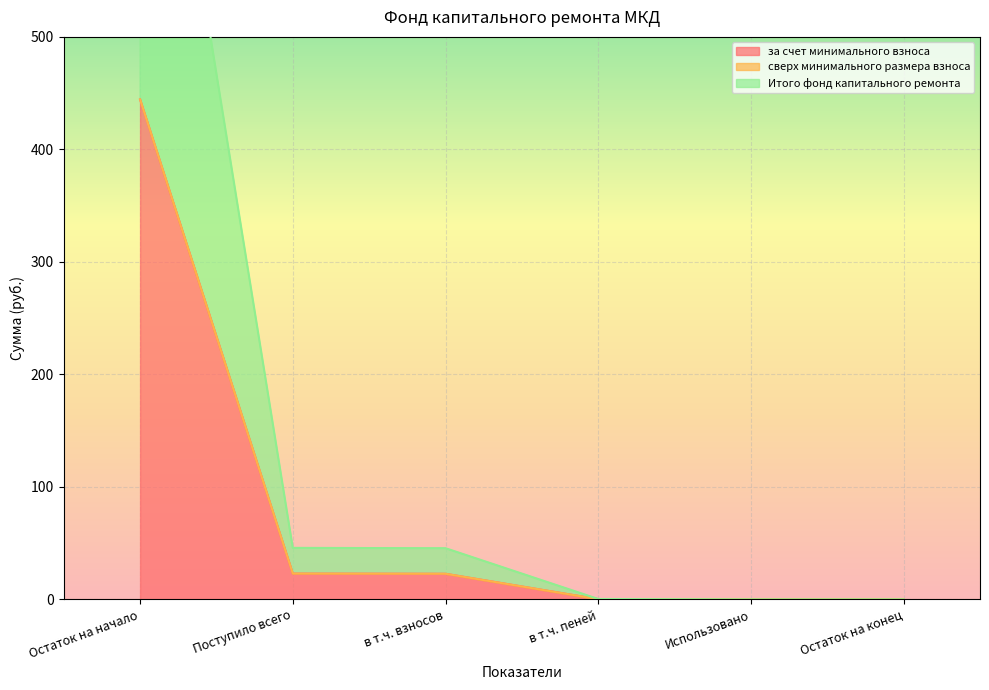

True or false: за счет минимального взноса and Итого фонд капитального ремонта cross at least once.

False